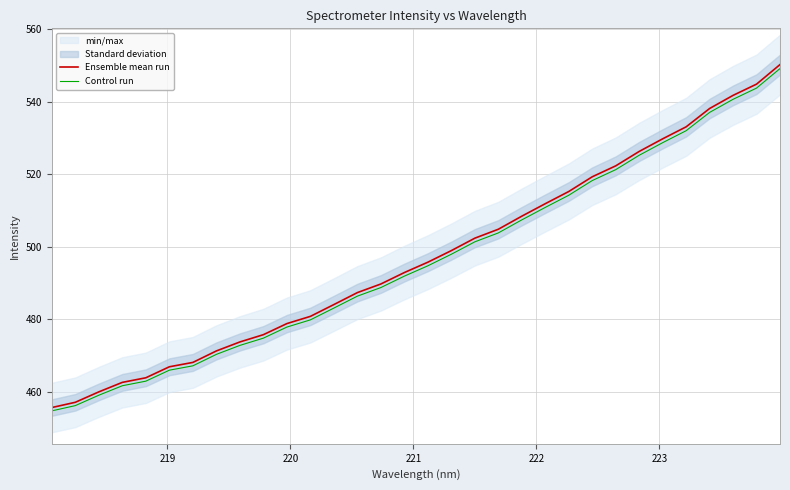

What is the lowest value of the Ensemble mean run series?

455.6